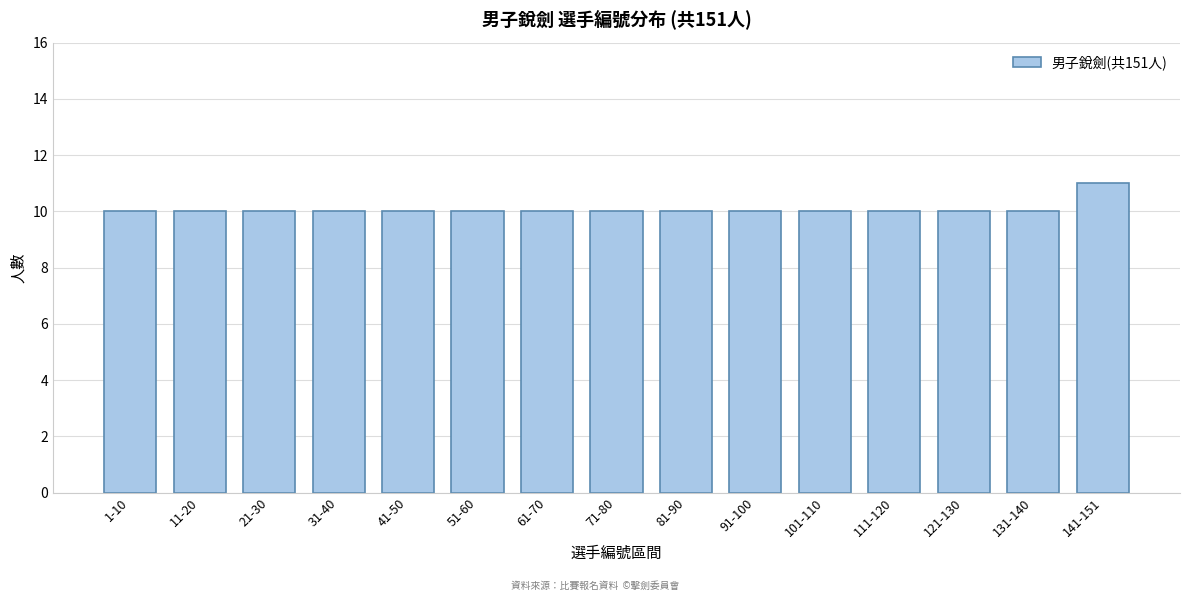

Reading left to right, extract all data points from this chart.

10	10	10	10	10	10	10	10	10	10	10	10	10	10	11